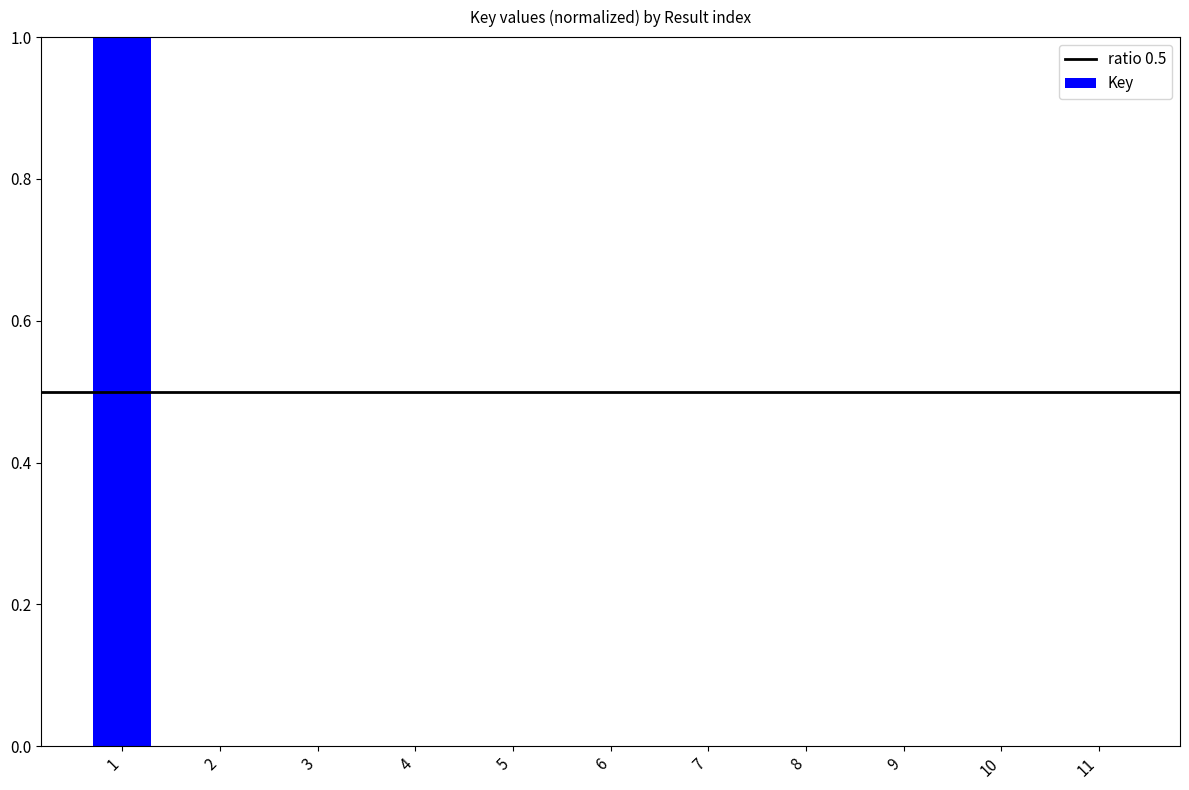

What is the greatest value displayed?

1.0